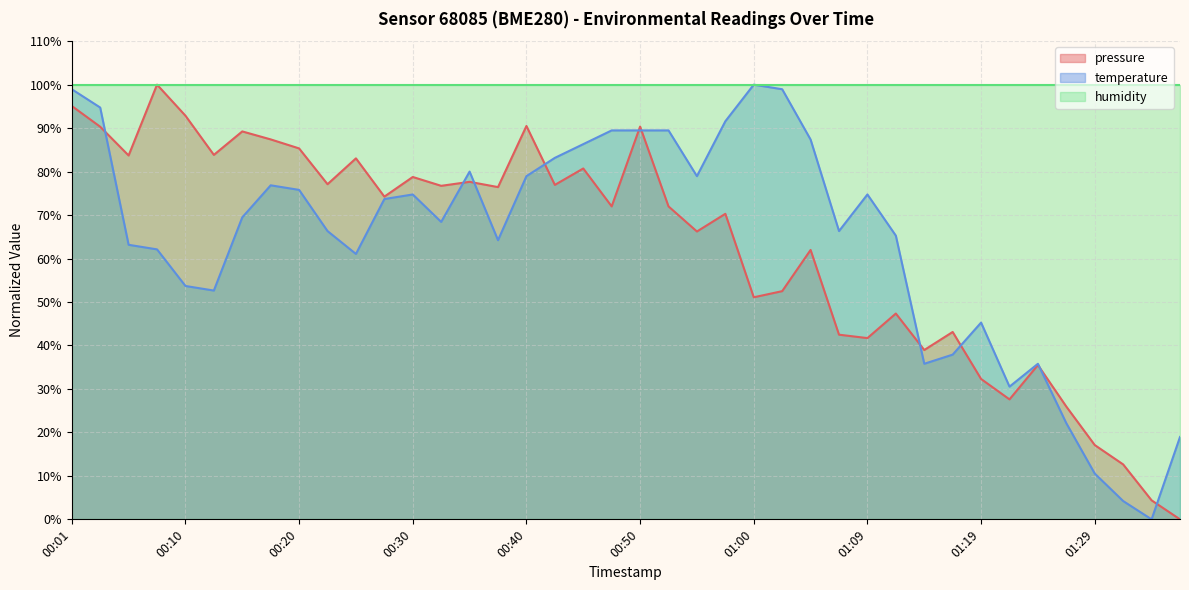

How many intersections are there between temperature and pressure?

10